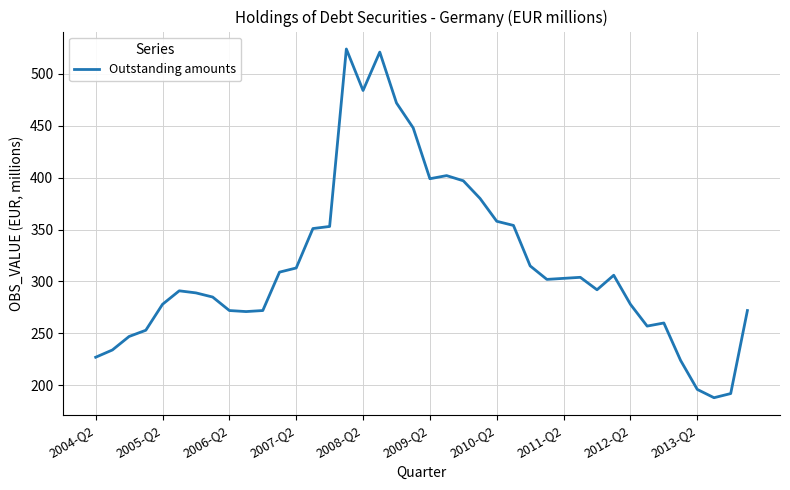

What is the minimum value shown in the chart?

188